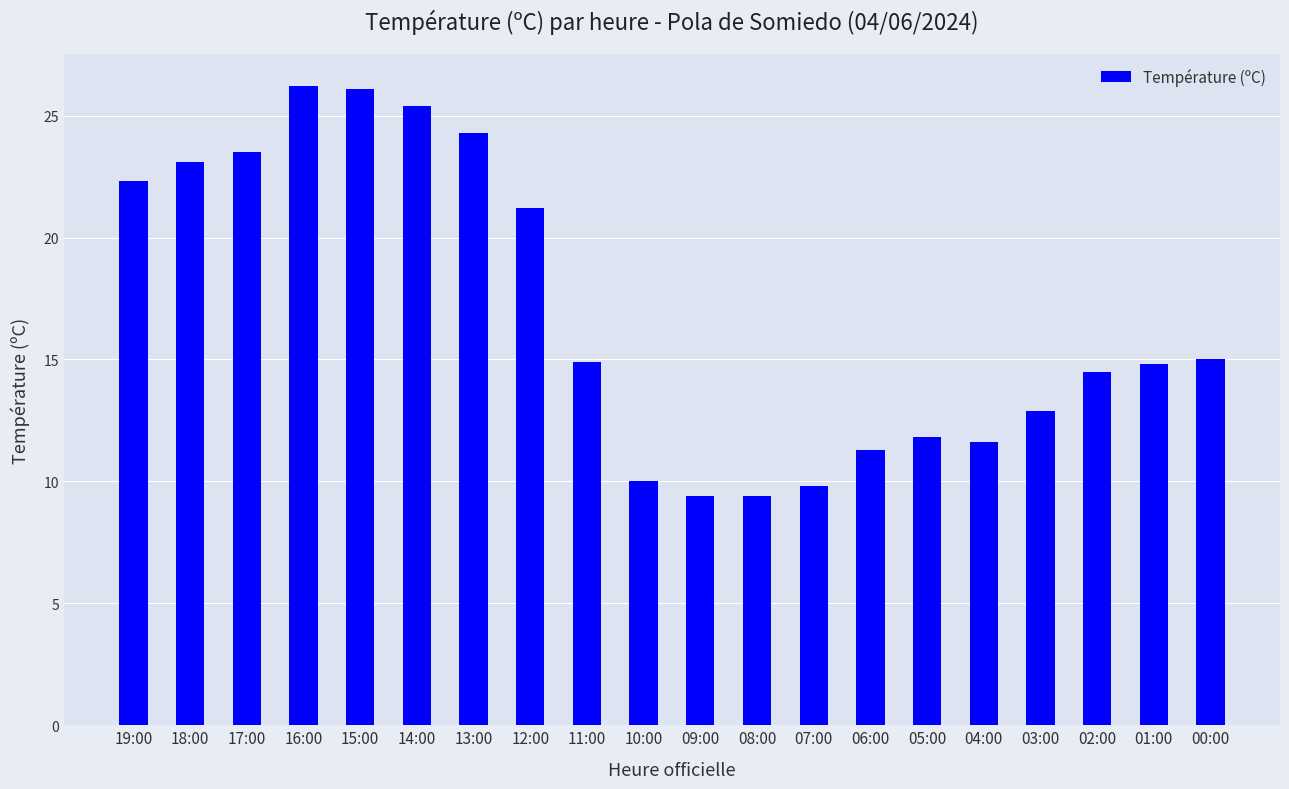

How many data points are above 14?

12